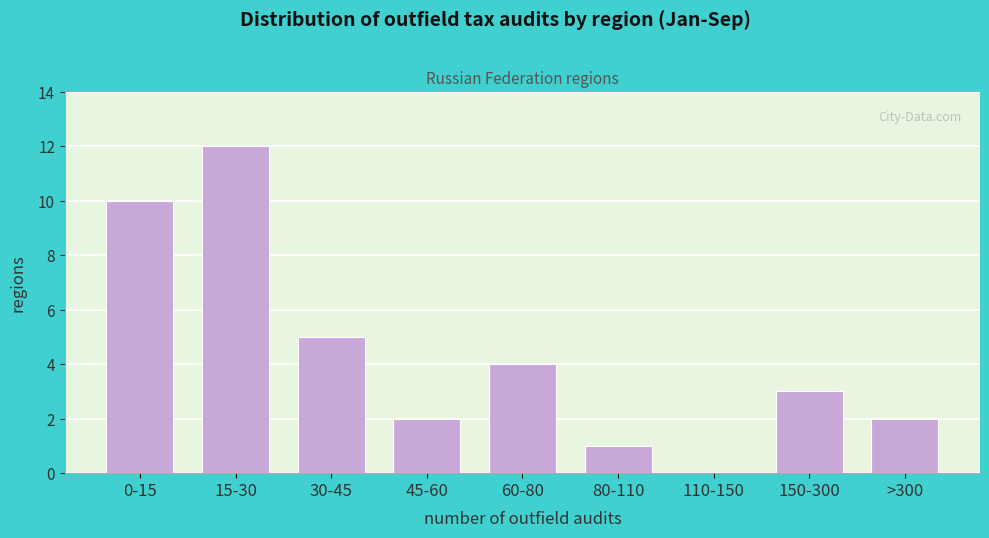

Reading left to right, transcribe all the data shown in this chart.

0-15=10	15-30=12	30-45=5	45-60=2	60-80=4	80-110=1	110-150=0	150-300=3	>300=2